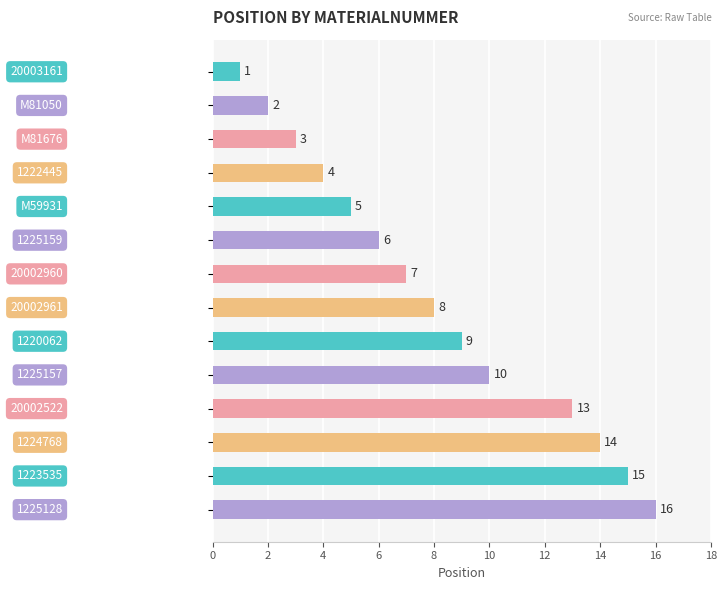

What is the minimum value shown in the chart?

1